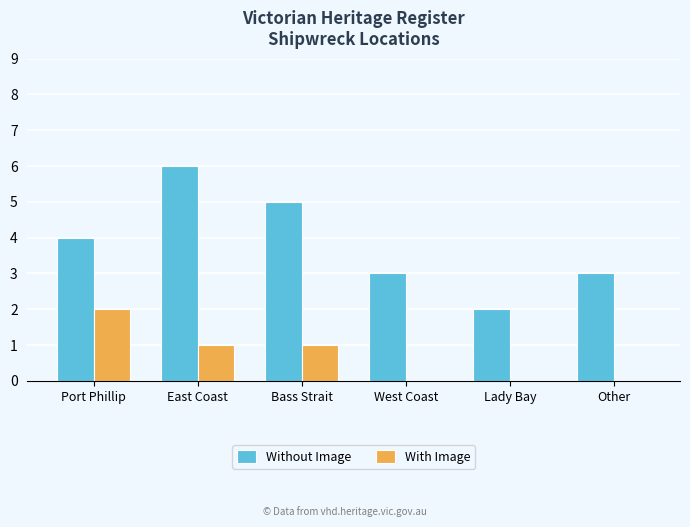

How many distinct data groups are displayed?

2